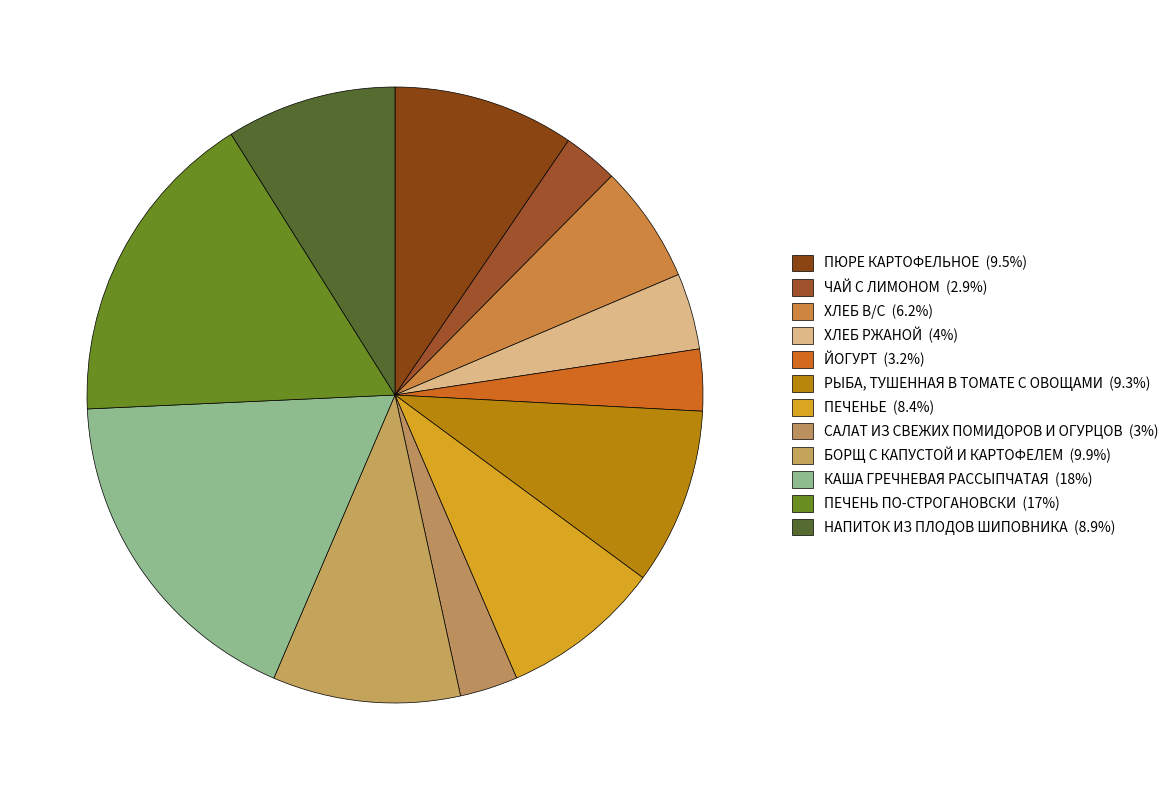

What percentage do ЧАЙ С ЛИМОНОМ and ПЕЧЕНЬЕ together represent?

11.3%